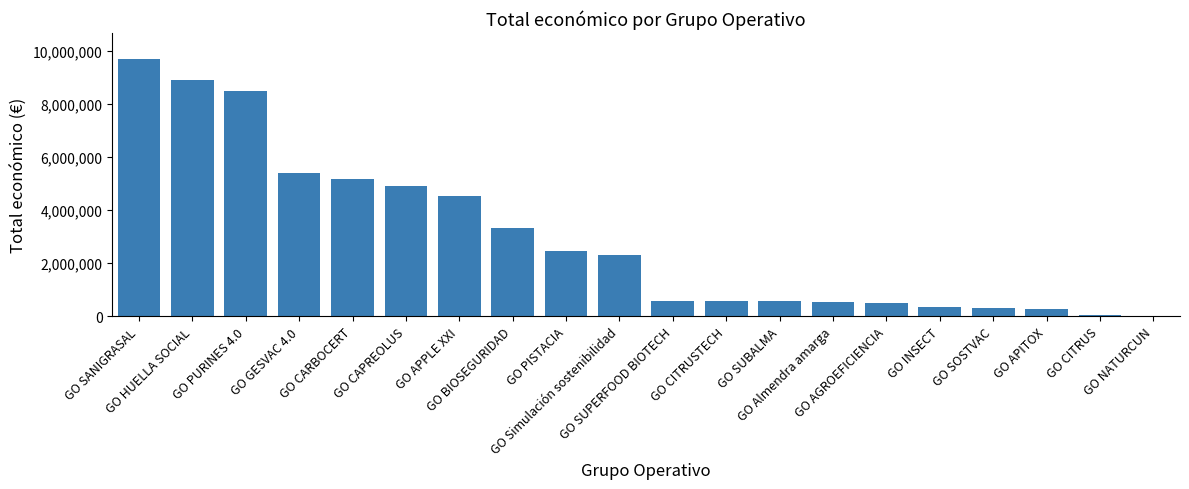

Between GO CAPREOLUS and GO GESVAC 4.0, which is larger?

GO GESVAC 4.0